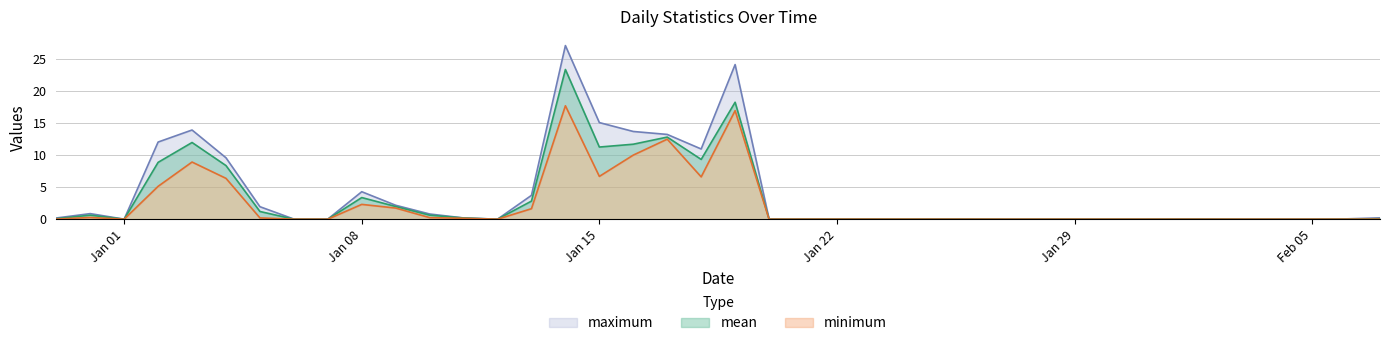

Reading right to left, extract all data points from this chart.

mean: 0.1	0.0	0.0	0.0	0.0	0.0	0.0	0.0	0.0	0.0	0.0	0.0	0.0	0.0	0.0	0.0	0.0	0.0	0.0	18.3	9.3	12.8	11.7	11.3	23.4	2.8	0.0	0.2	0.6	2.0	3.4	0.0	0.0	1.2	8.4	12.0	8.9	0.0	0.6	0.1
minimum: 0.0	0.0	0.0	0.0	0.0	0.0	0.0	0.0	0.0	0.0	0.0	0.0	0.0	0.0	0.0	0.0	0.0	0.0	0.0	17.0	6.6	12.5	10.0	6.7	17.7	1.6	0.0	0.1	0.2	1.7	2.3	0.0	0.0	0.2	6.4	8.9	5.1	0.0	0.3	0.0
maximum: 0.2	0.0	0.0	0.0	0.0	0.0	0.0	0.0	0.0	0.0	0.0	0.0	0.1	0.0	0.0	0.1	0.1	0.1	0.0	24.2	11.0	13.3	13.7	15.1	27.1	3.7	0.0	0.2	0.8	2.2	4.3	0.0	0.0	2.0	9.6	13.9	12.1	0.0	0.9	0.2